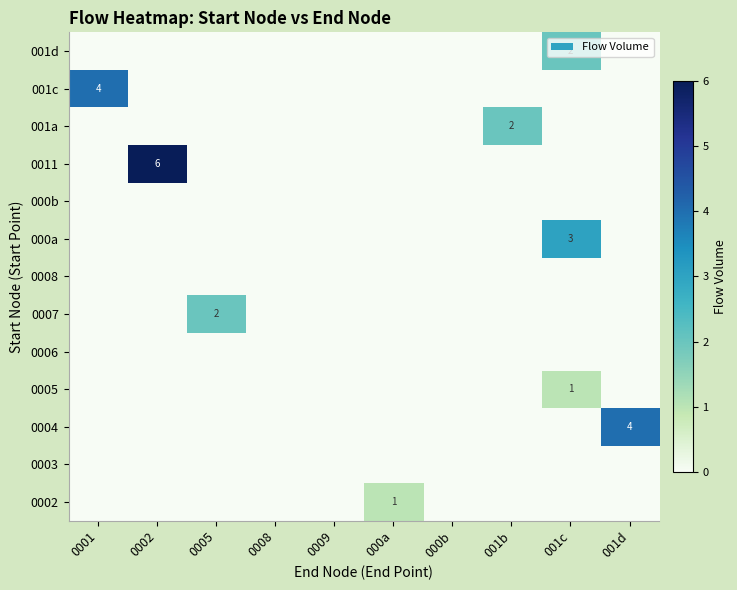

Rank the categories by 0004 value from lowest to highest.

0001, 0002, 0005, 0008, 0009, 000a, 000b, 001b, 001c, 001d